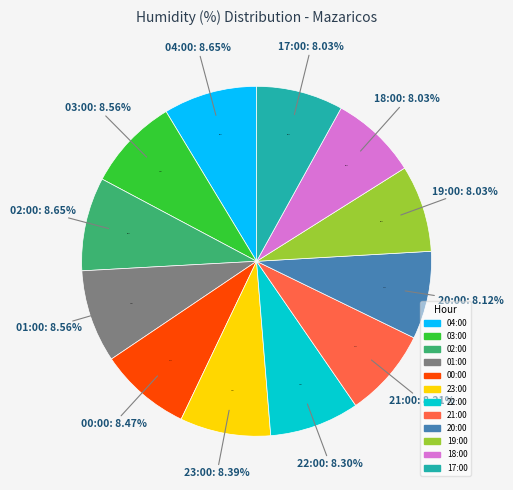

To the nearest percent, what percentage of the pie is 04:00?

9%